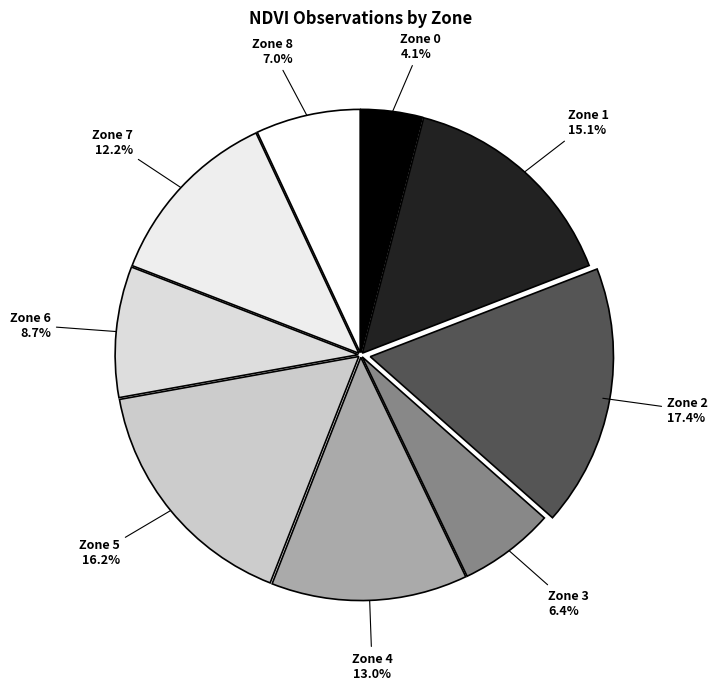

Combined, do Zone 8 and Zone 5 account for over 50%?

No